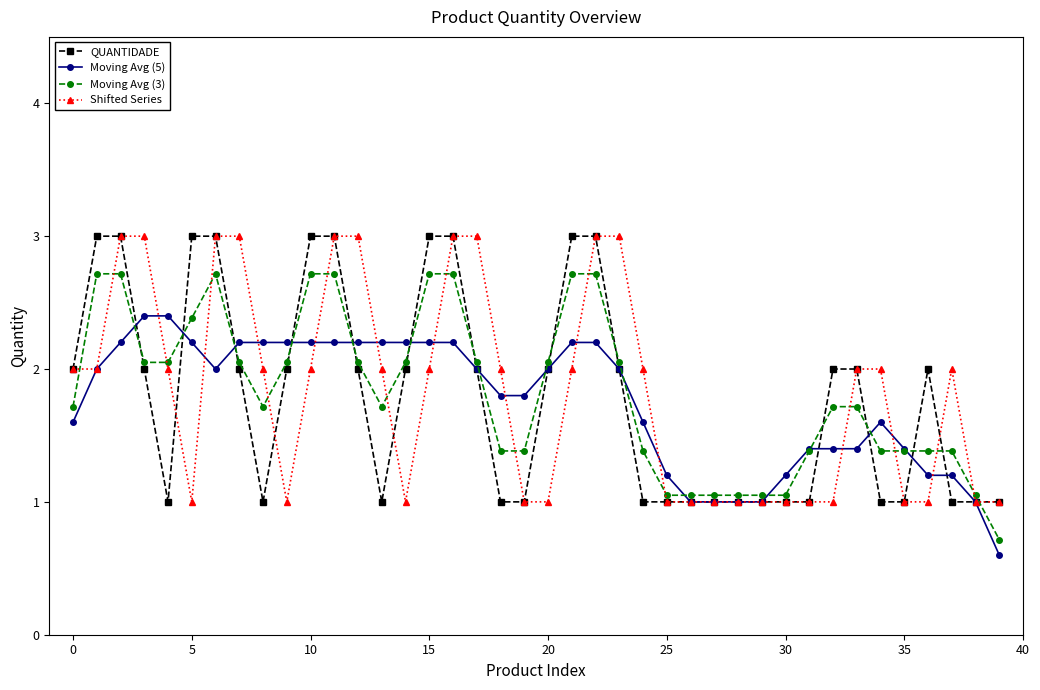

What is the maximum value for Shifted Series?

3.0